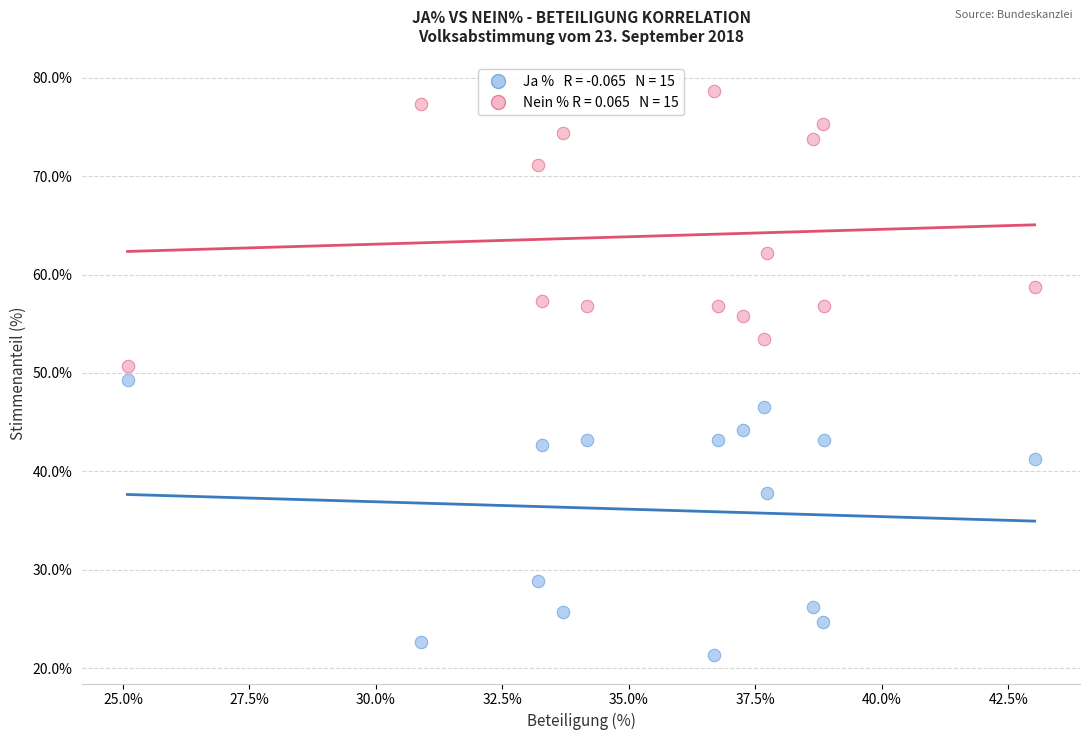

Across all data points, what is the range of X values (max minus min)?

17.9